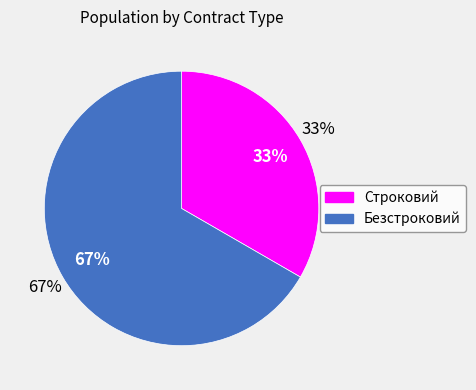

Does Строковий represent more than half of the total?

No